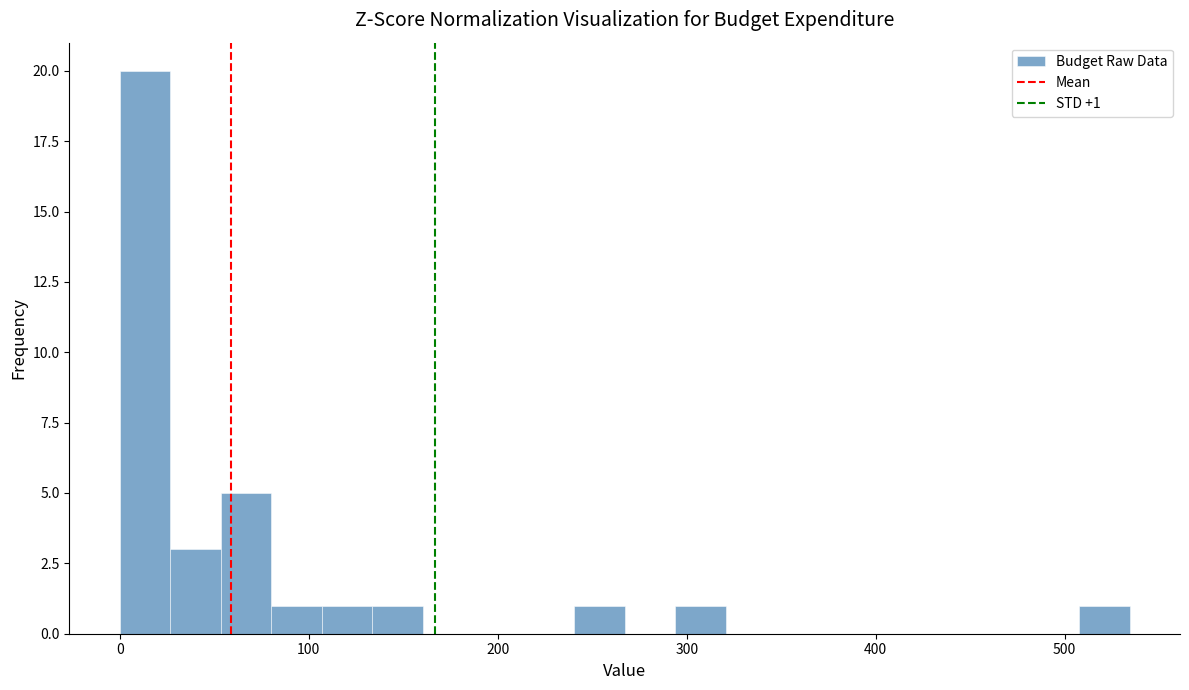

Read against the x-axis, roughly where is the centre of the tallest bar?

10